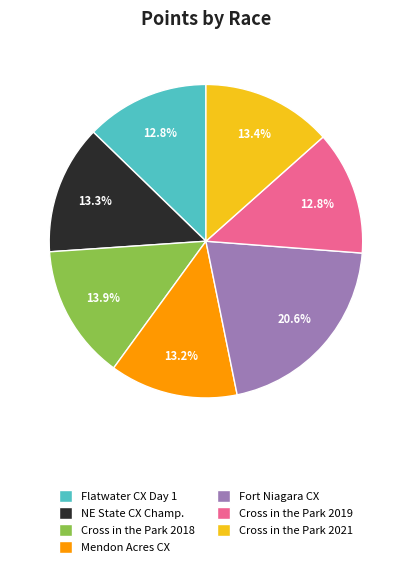

Does Cross in the Park 2019 represent more than half of the total?

No